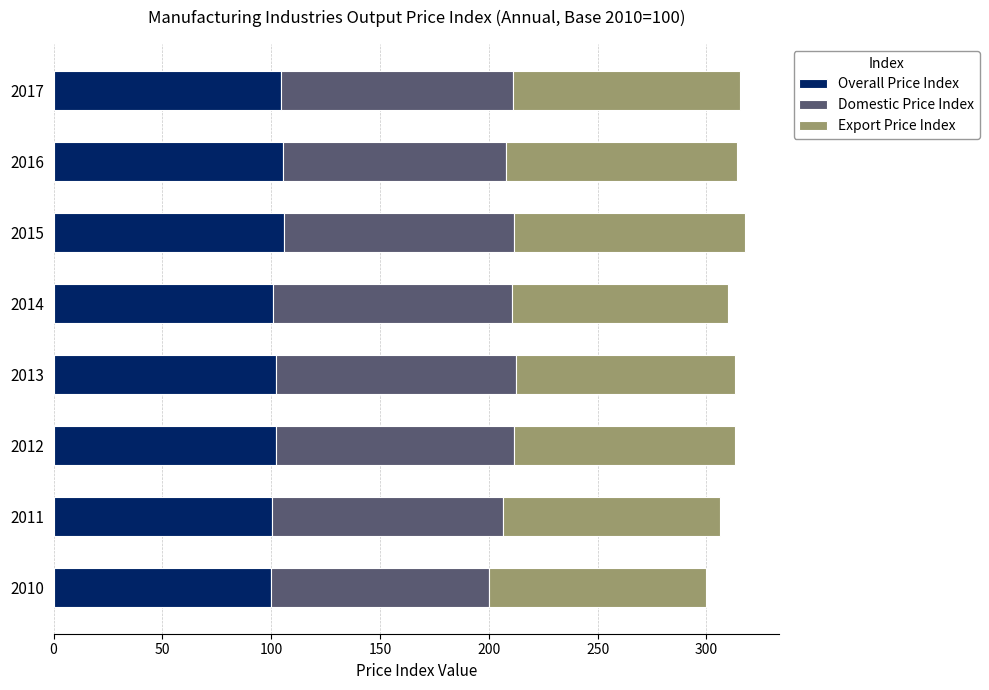

What is the highest value of the Overall Price Index series?

106.1